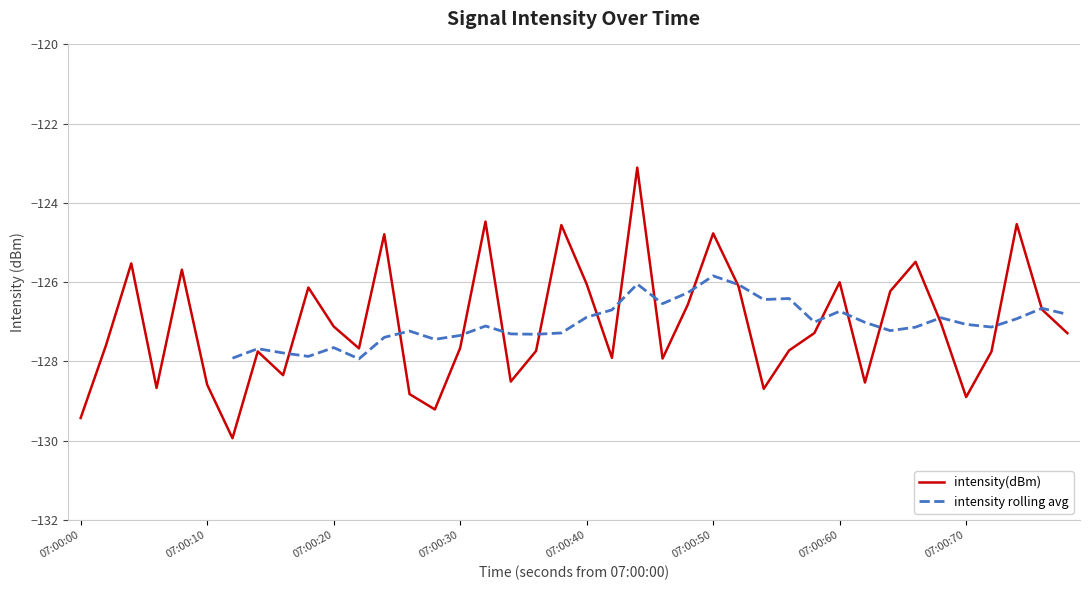

How many interior local valleys (lower than both neighbors) does the data have?

11